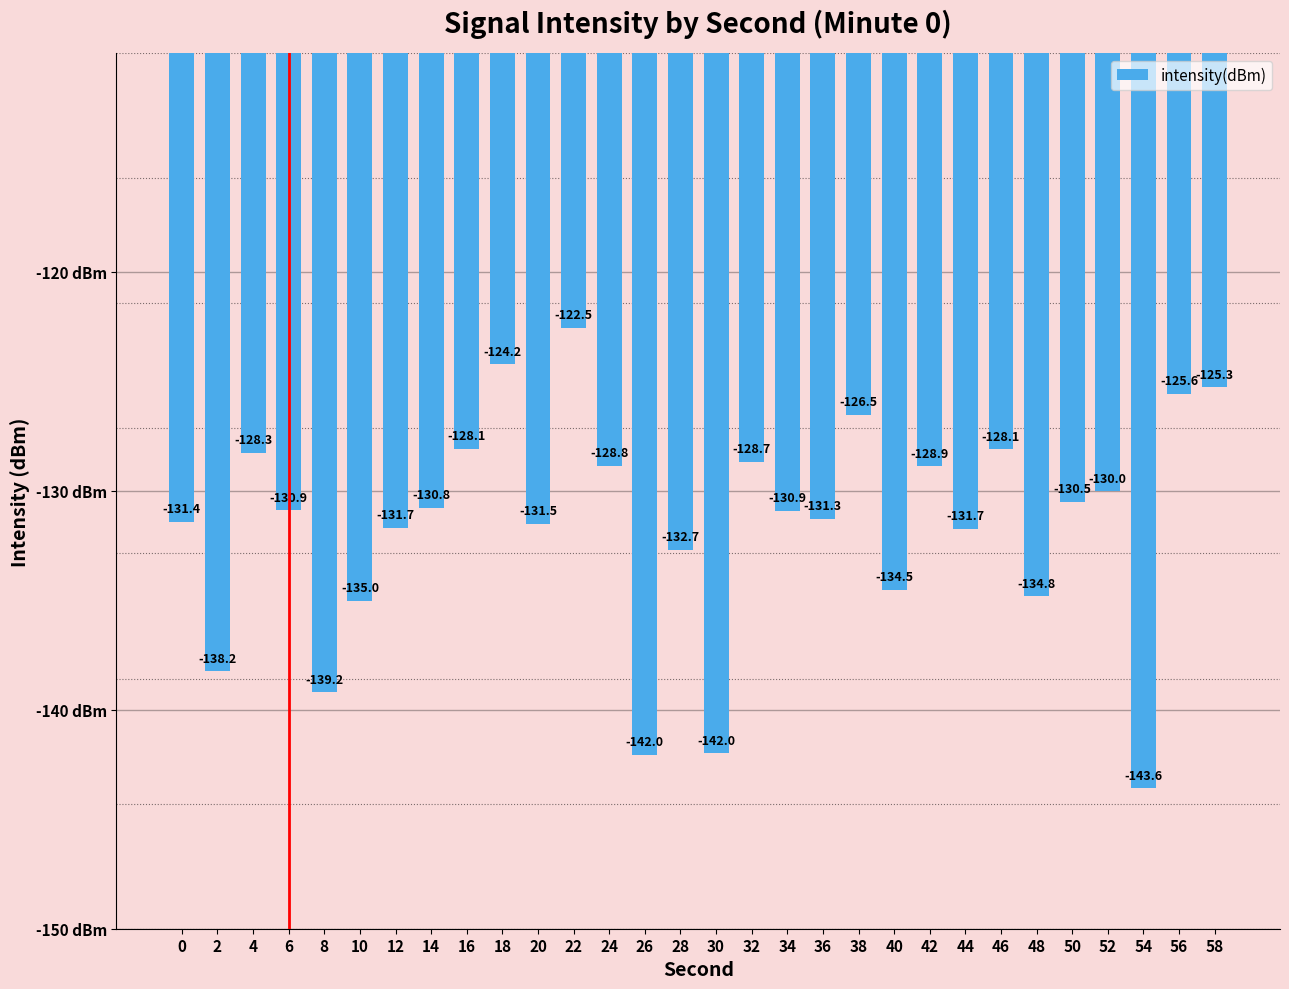

What is the value of the 28th bar from the left?

-143.6